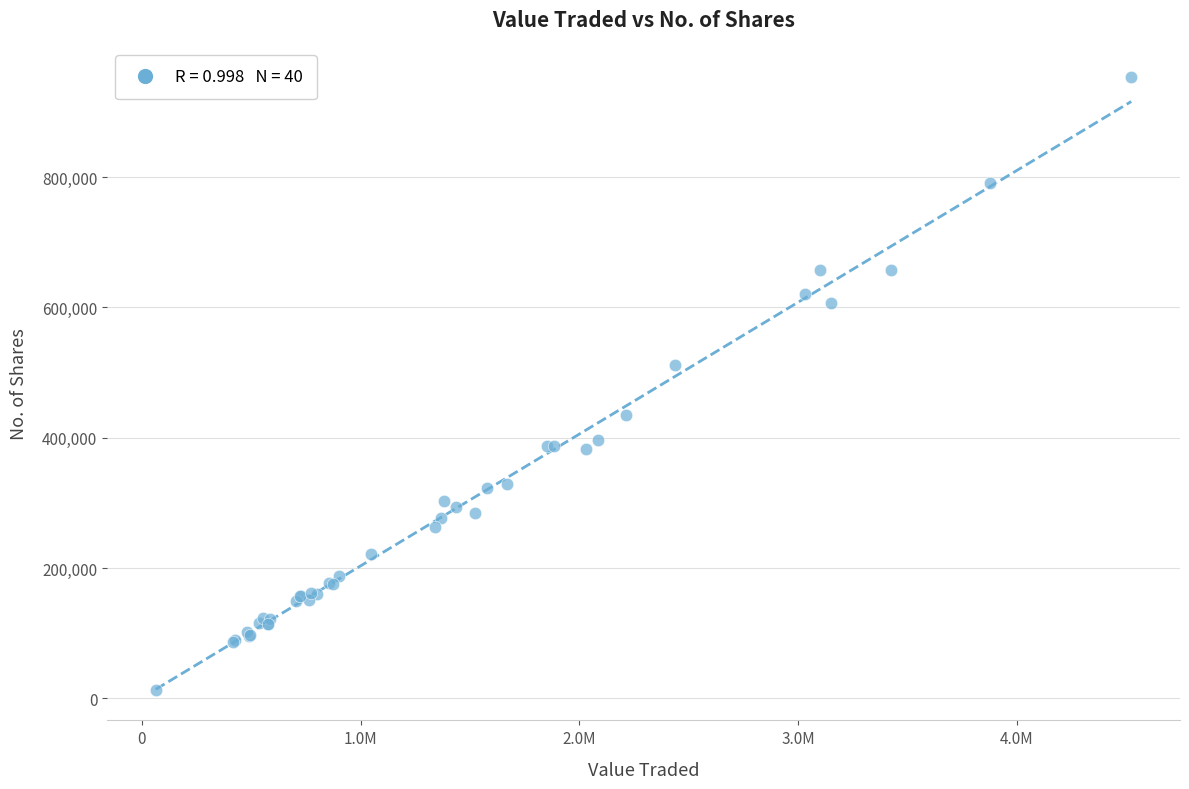

What Y value in the scatter plot is closest to 482942?

512172